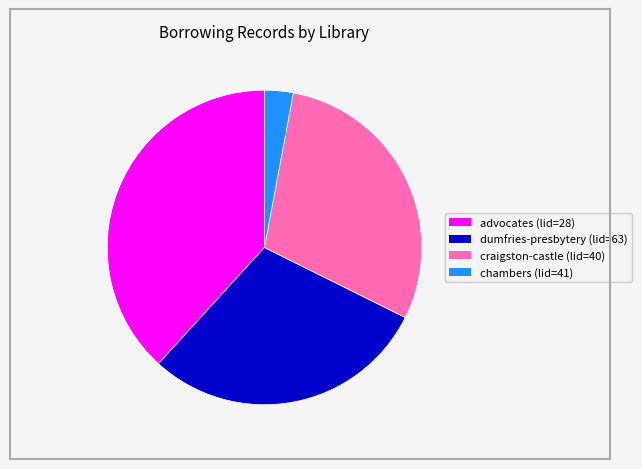

The advocates (lid=28) slice represents 26% of the pie. True or false?

False